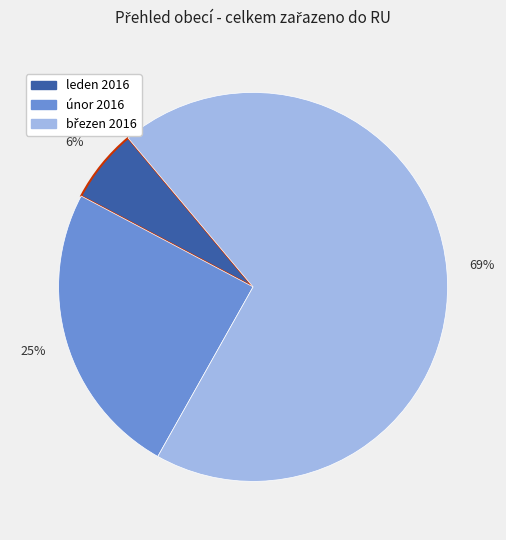

What is the smallest slice in the pie chart?

leden 2016